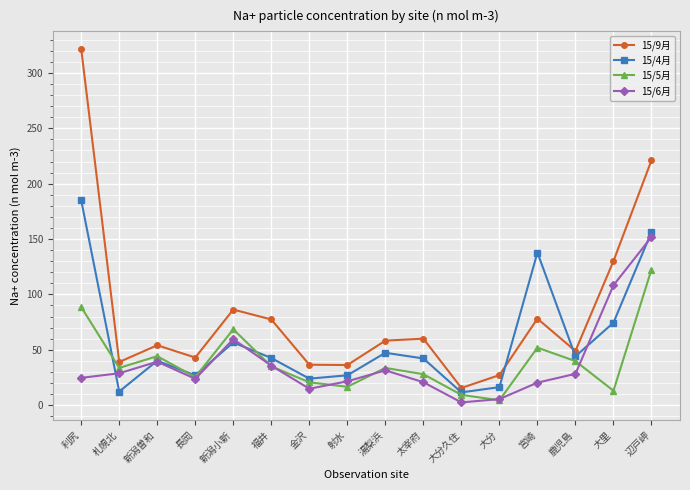

What are all the series names shown in the legend?

15/9月, 15/4月, 15/5月, 15/6月